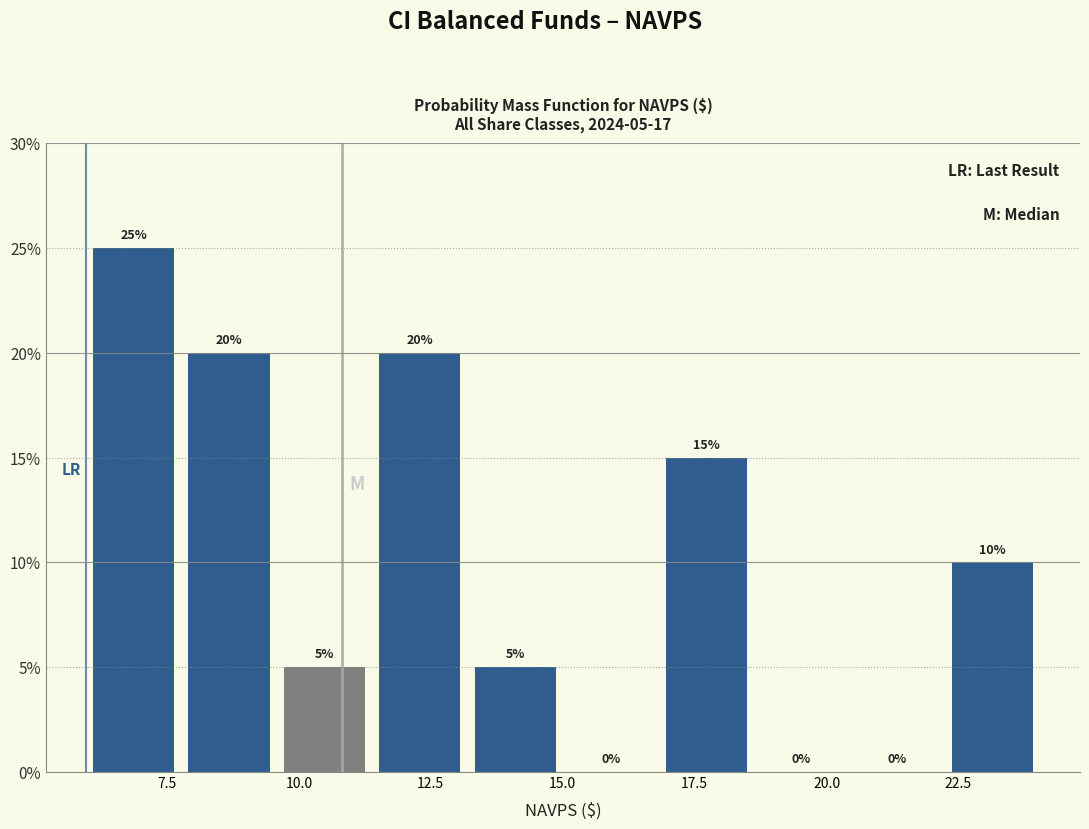

Read against the x-axis, roughly where is the centre of the tallest bar?

7.0